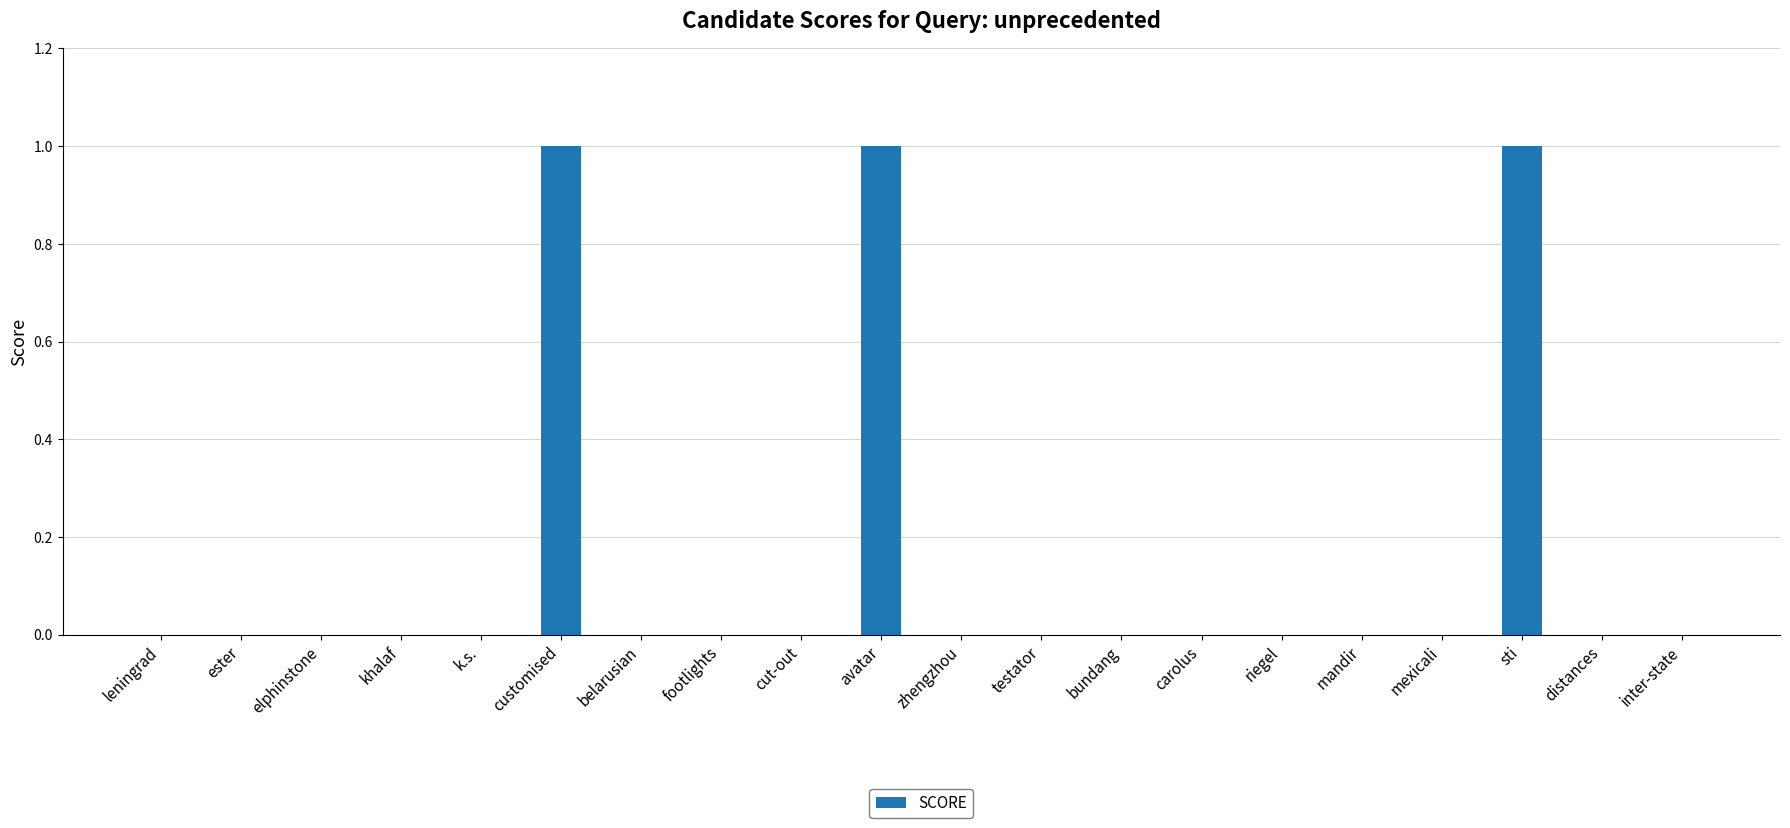

How many values are between 0 and 1?

20